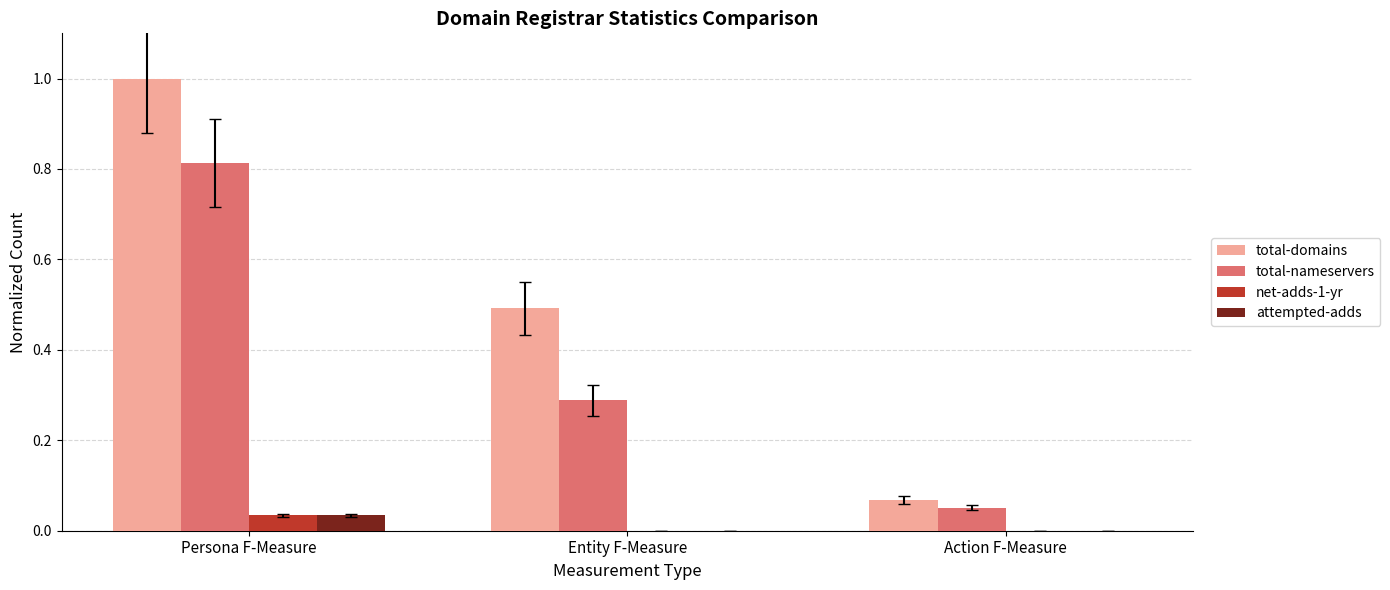

How many categories are shown in the chart?

3